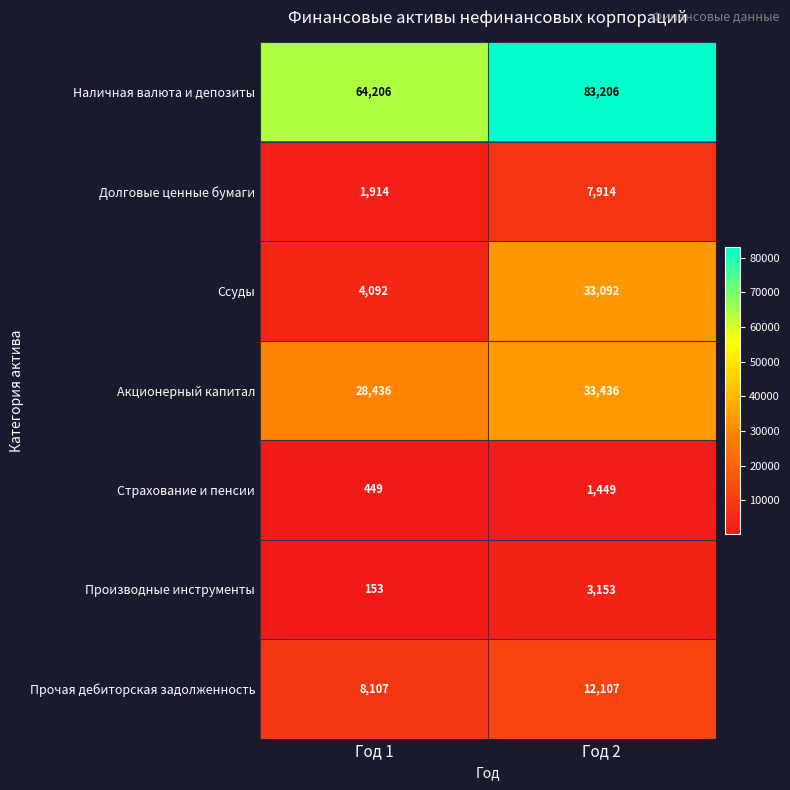

Reading left to right, list all the values displayed in this chart.

Наличная валюта и депозиты: 64206	83206
Долговые ценные бумаги: 1914	7914
Ссуды: 4092	33092
Акционерный капитал: 28436	33436
Страхование и пенсии: 449	1449
Производные инструменты: 153	3153
Прочая дебиторская задолженность: 8107	12107